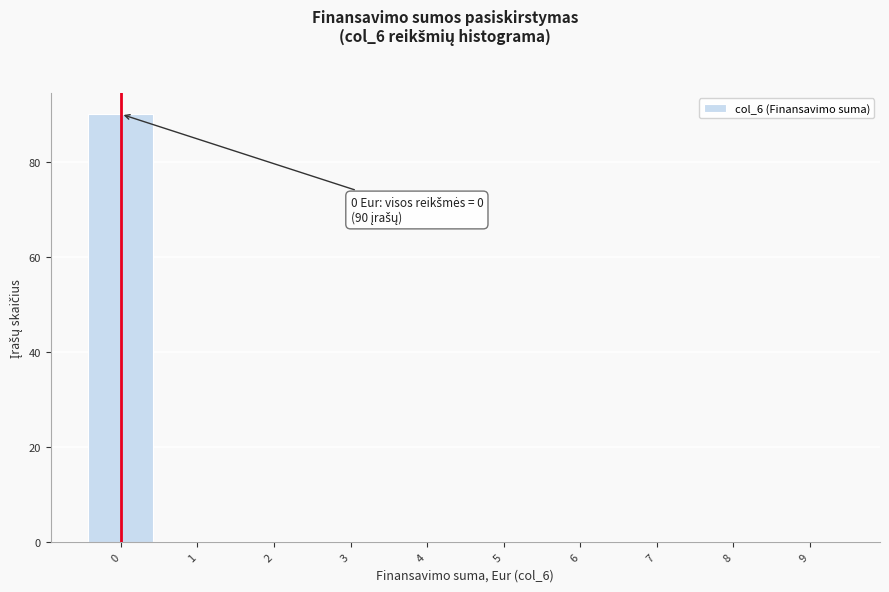

Over which range of the x-axis is the bar tallest?

-0.5 to 0.5